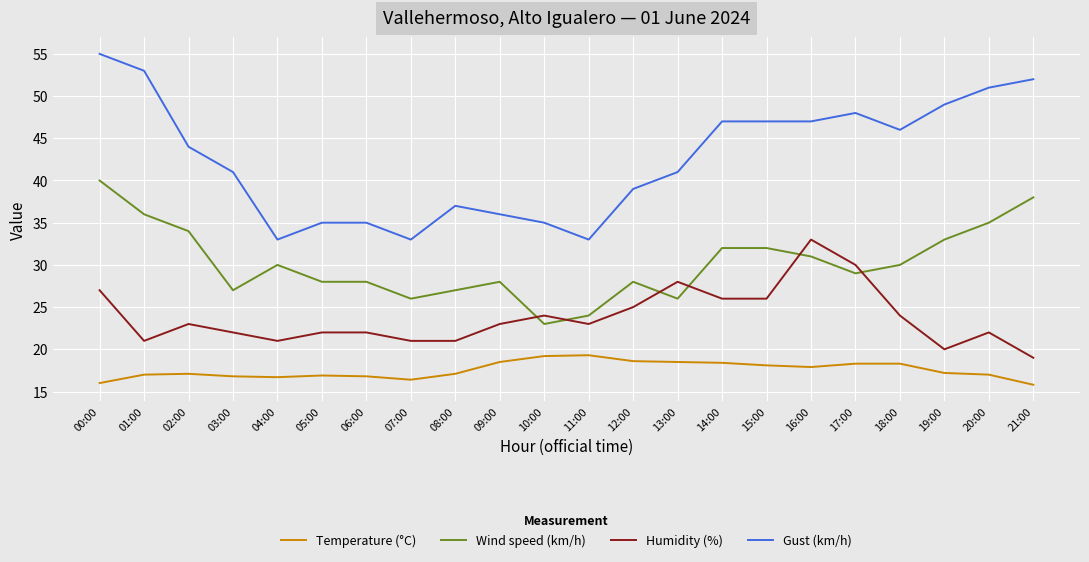

What is the spread (max minus min) of values at 08:00?

19.9